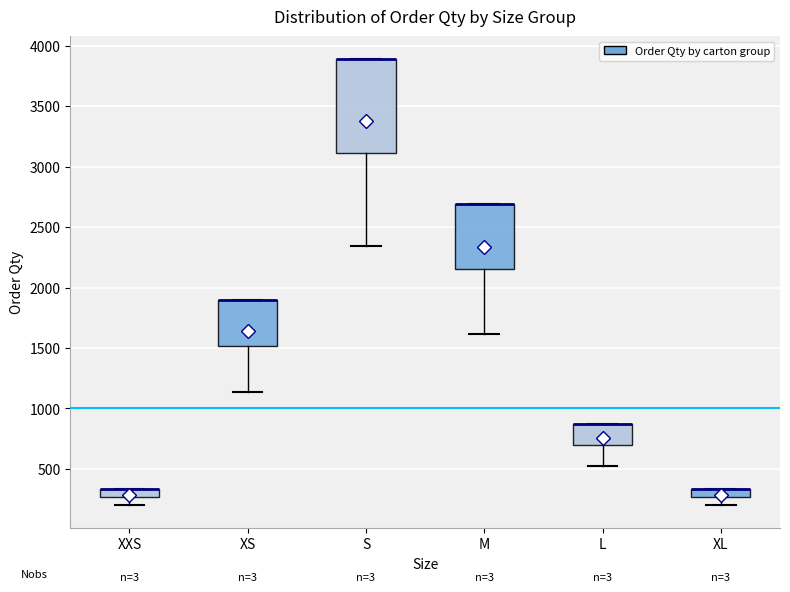

Comparing the boxes themselves (not the whiskers), which one is the tallest?

S